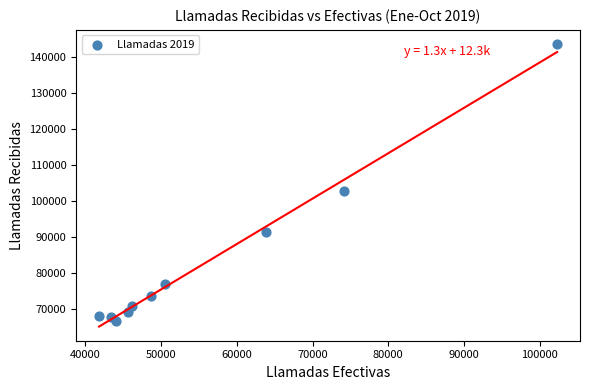

What Y value in the scatter plot is closest to 105068?

102690